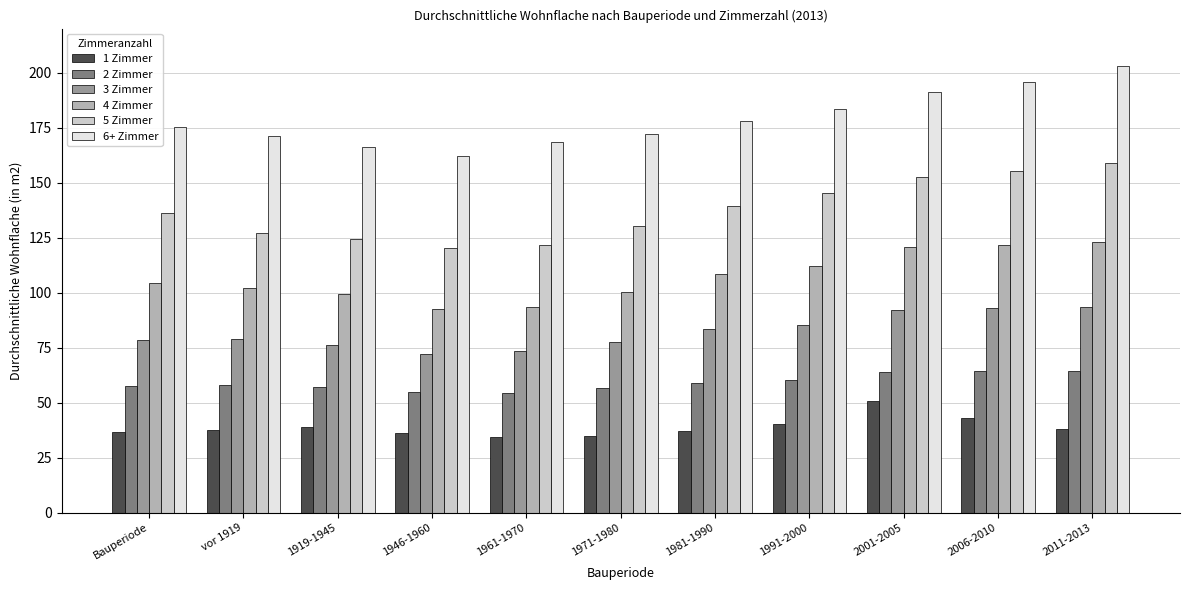

Is the value of 4 Zimmer at 2001-2005 greater than the value of 5 Zimmer at Bauperiode?

No